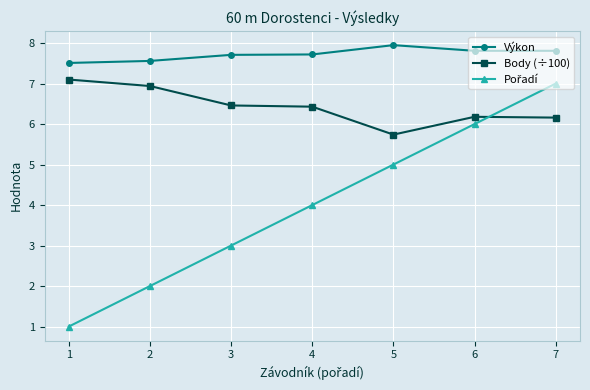

Is it true that Výkon equals 12.1 at 3?

False